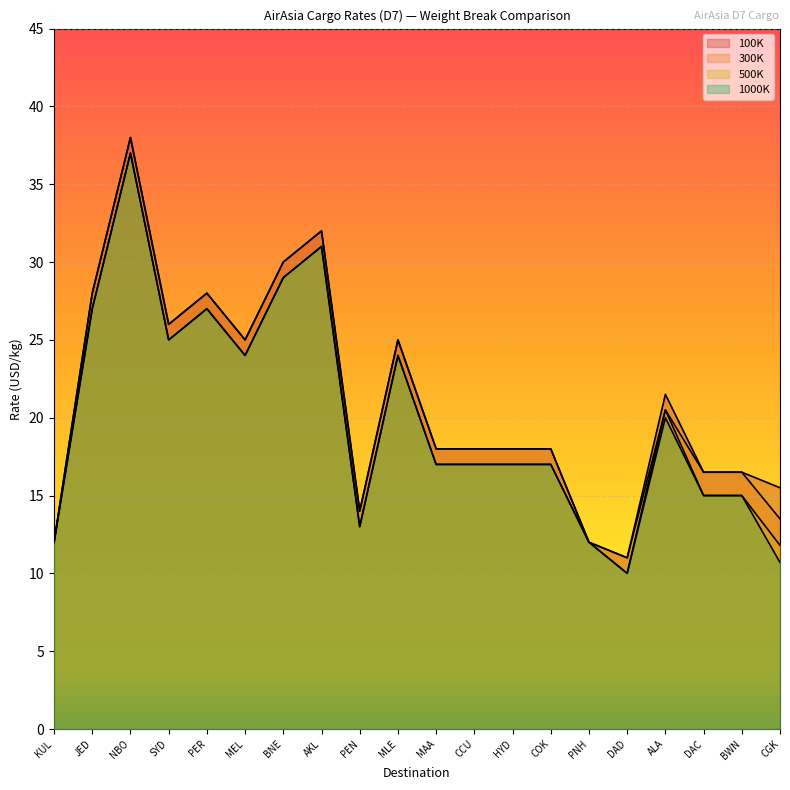

In 500K, how many points are higher than both neighbors (excluding endpoints)?

5